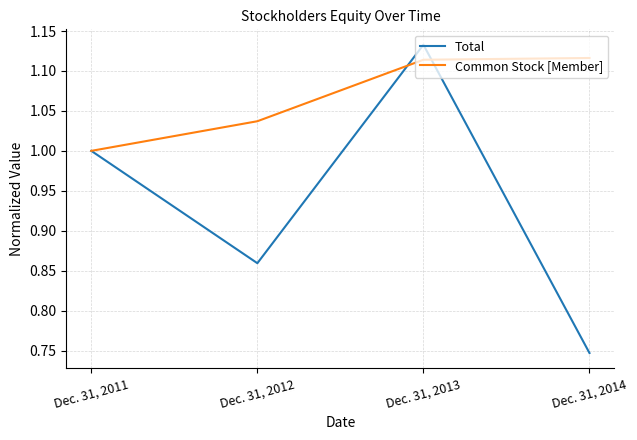

Which series has the largest total across all categories?

Common Stock [Member]